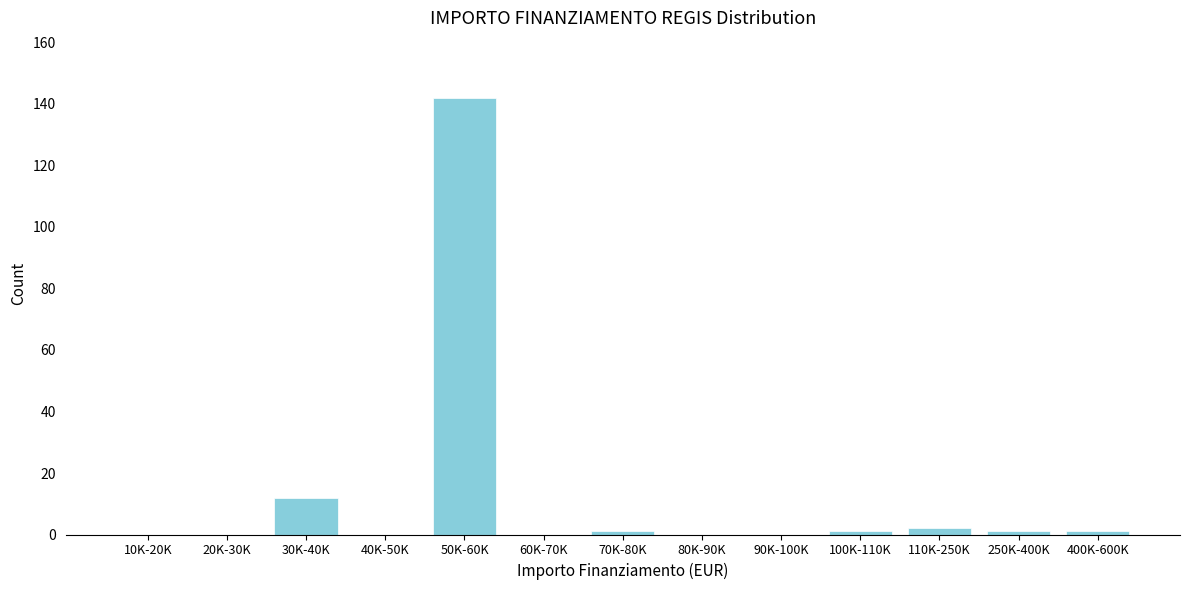

Reading left to right, what are all the values shown in this chart?

10K-20K=0	20K-30K=0	30K-40K=12	40K-50K=0	50K-60K=142	60K-70K=0	70K-80K=1	80K-90K=0	90K-100K=0	100K-110K=1	110K-250K=2	250K-400K=1	400K-600K=1